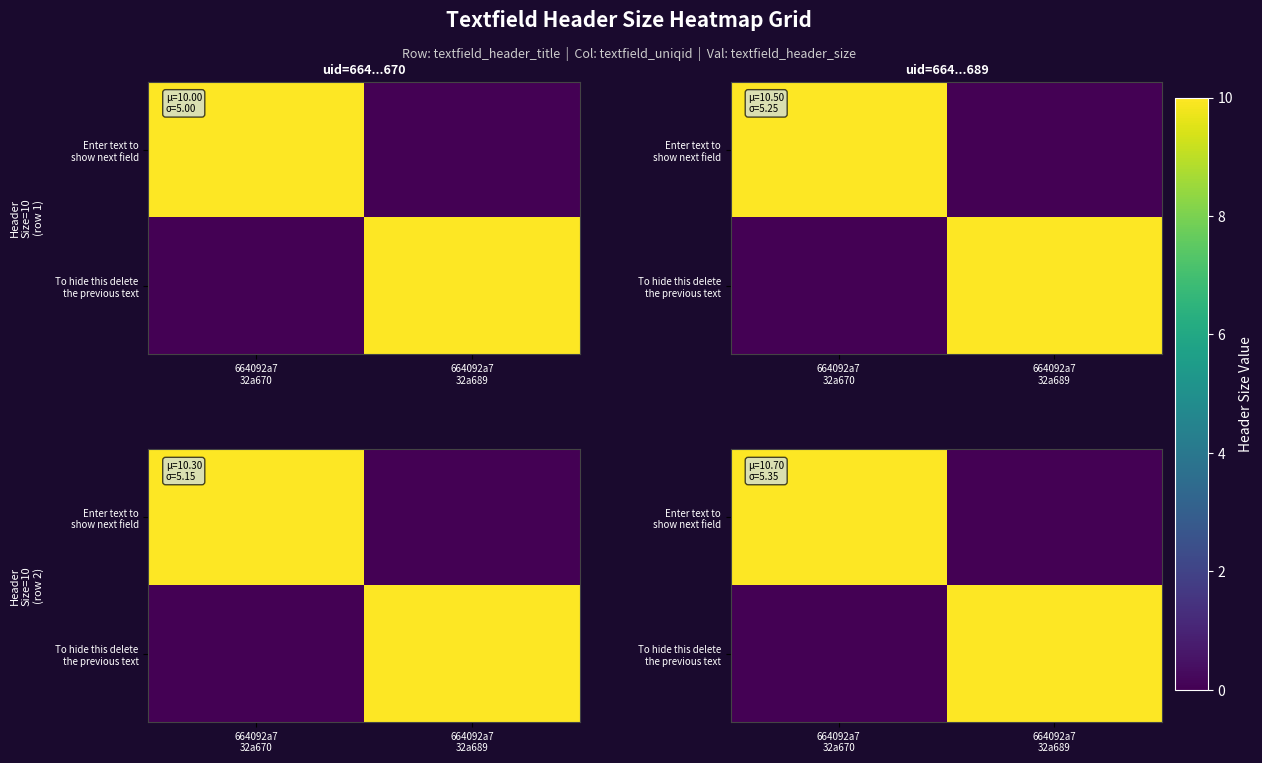

What is the maximum value shown in the chart?

10.7